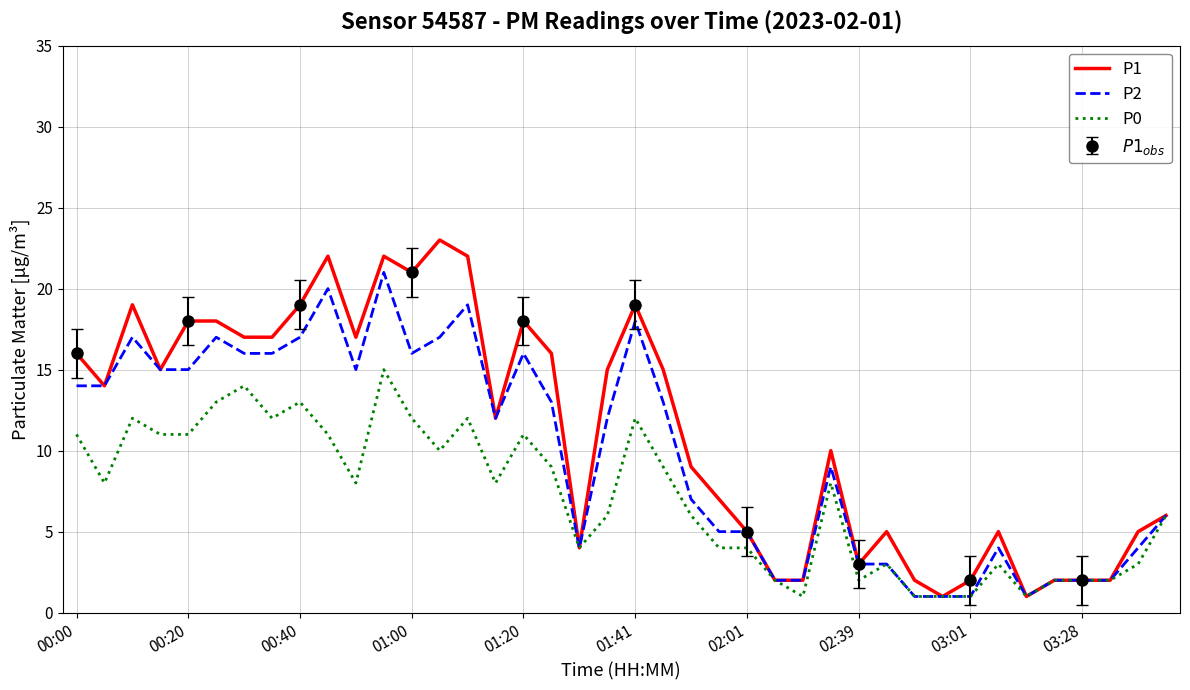

What is the highest value of the P0 series?

15